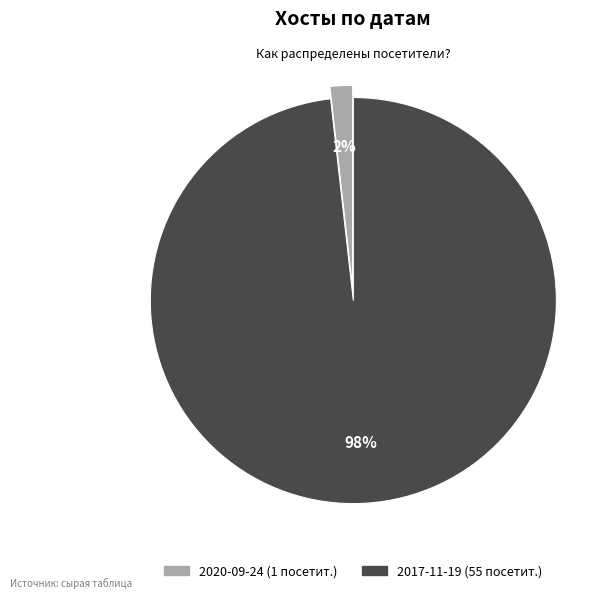

To the nearest percent, what is the combined percentage of 2020-09-24 and 2017-11-19?

100%